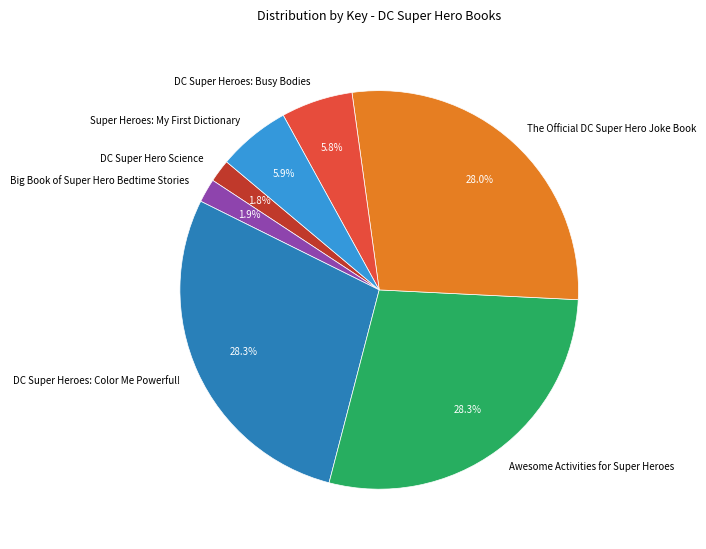

Between Awesome Activities for Super Heroes and Big Book of Super Hero Bedtime Stories, which is larger?

Awesome Activities for Super Heroes